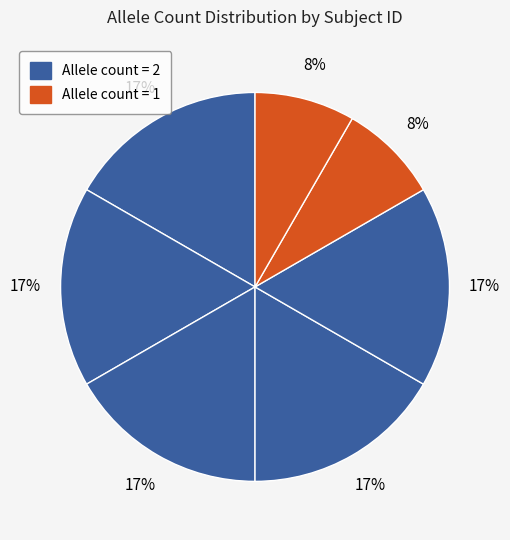

Is there any slice that represents more than half of the pie?

No